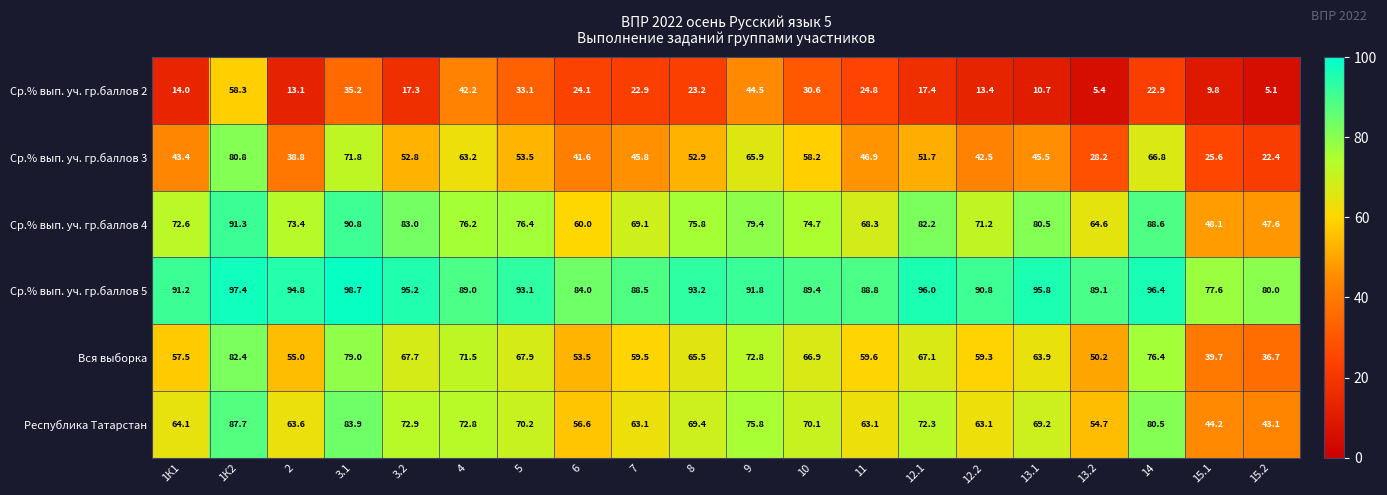

The Республика Татарстан series shows 71.3 at 15.1. True or false?

False